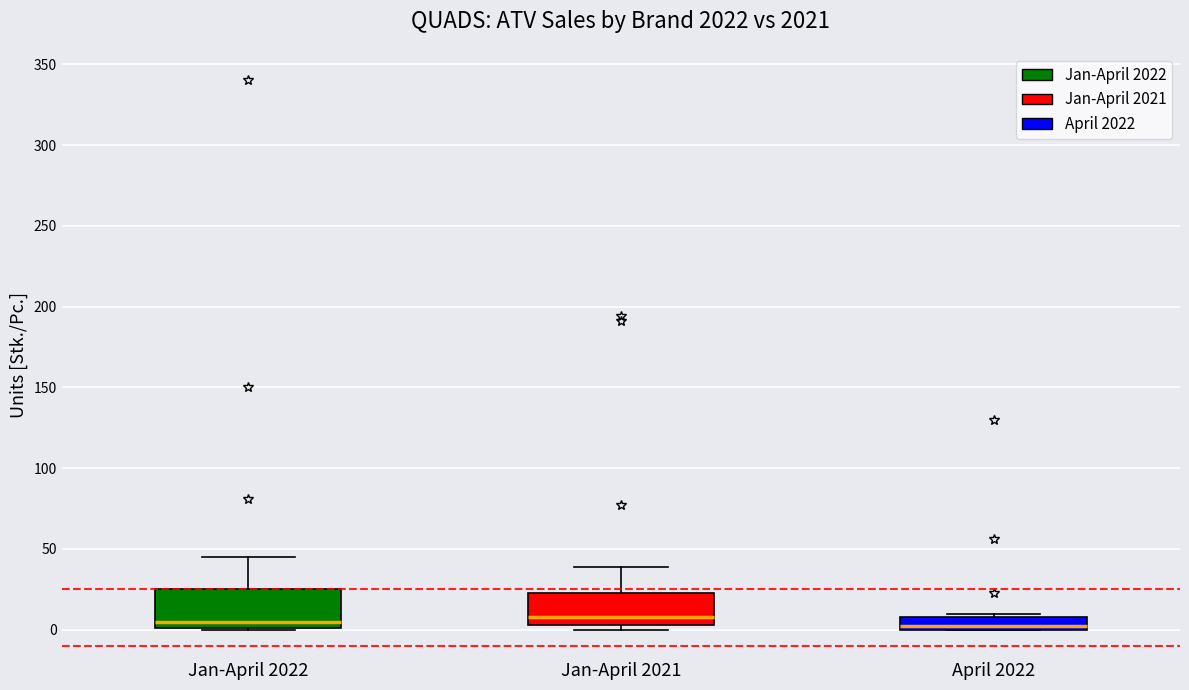

Where is the upper edge of the box for April 2022 on the y-axis? The values are not printed on the chart, so give them approximately, as read against the axis.

10